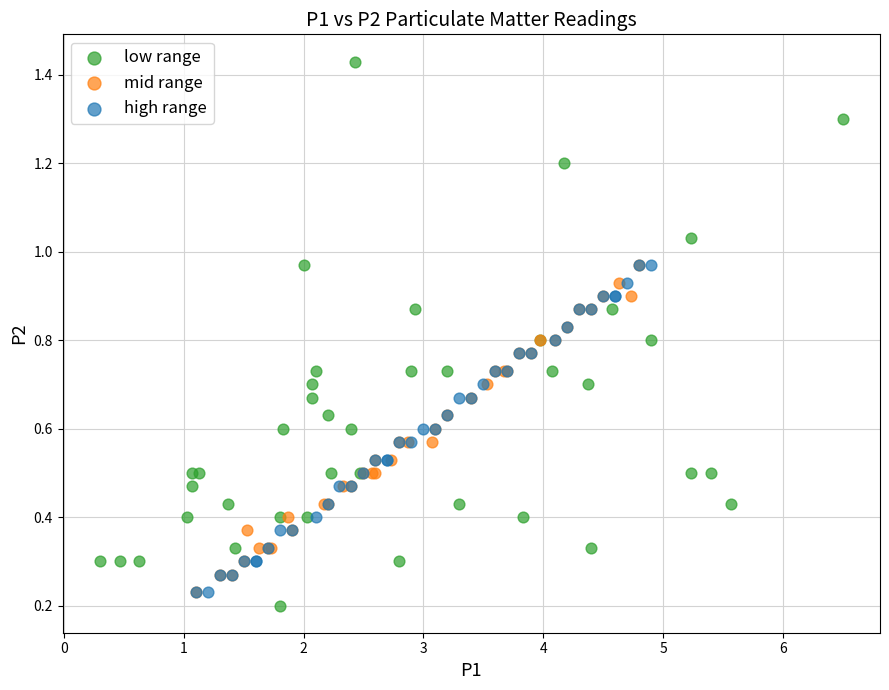

Which series has the largest Y range (max minus min)?

low range